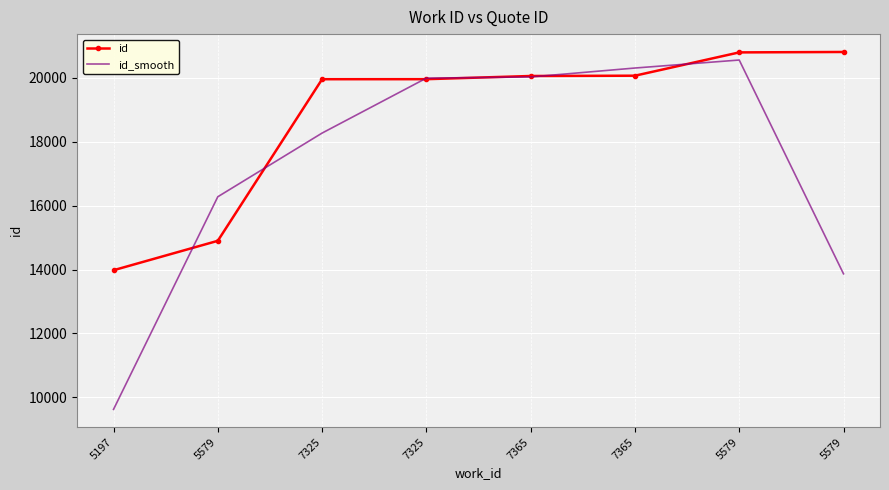

After their last crossing, which series has the higher values: id_smooth or id?

id